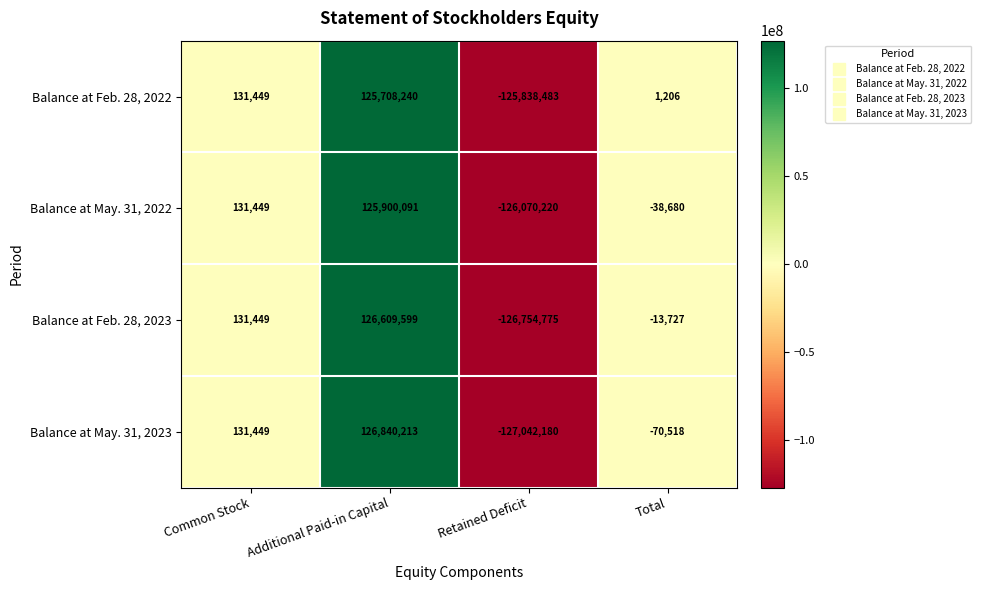

What is the total value across all series at Total?

-121719